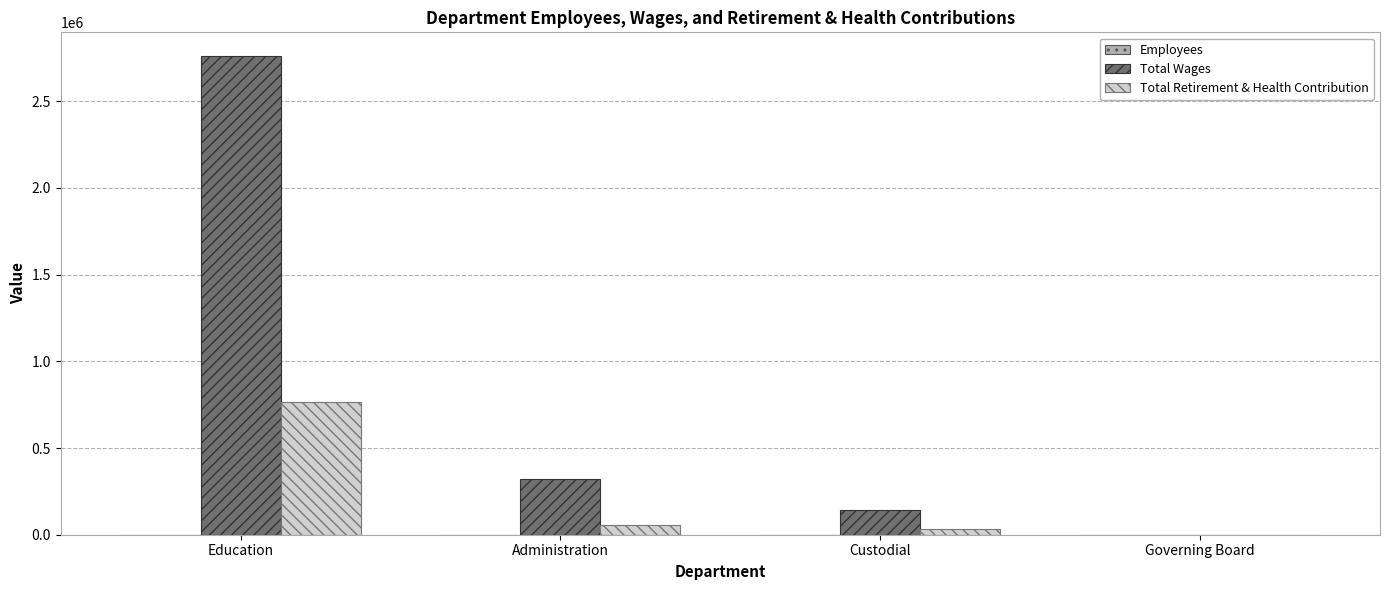

What is the sum of all Total Wages values?

3221926